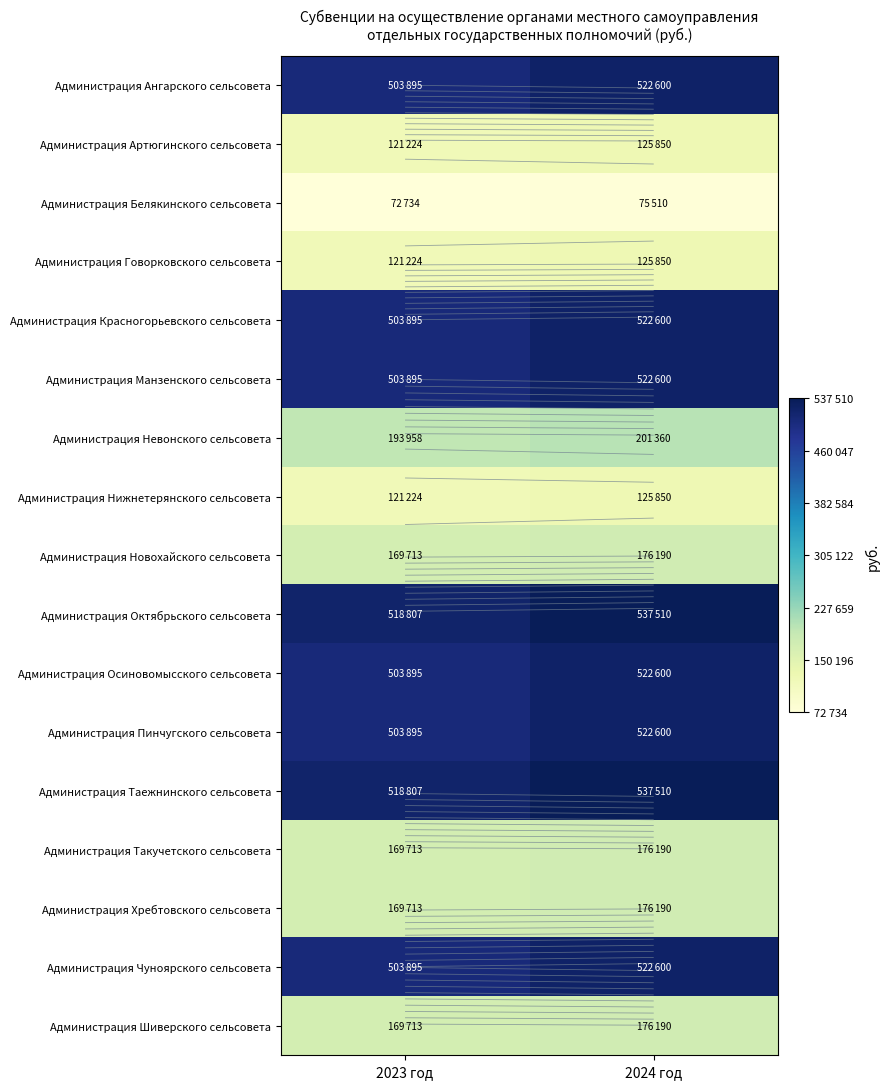

The Администрация Манзенского сельсовета series shows 503895 at 2023 год. True or false?

True